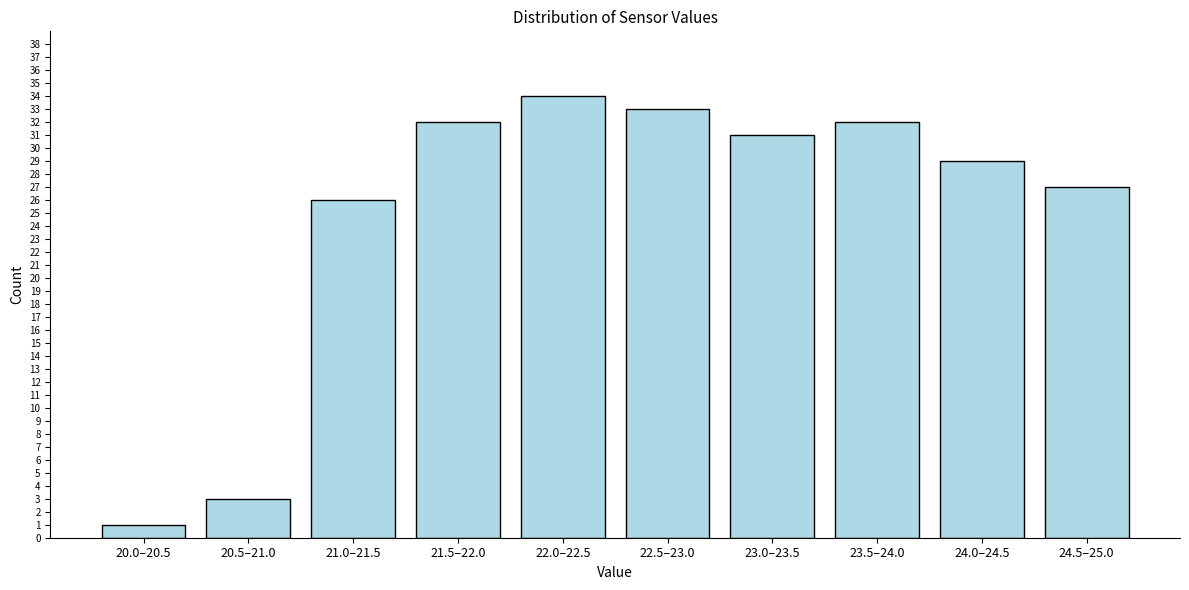

Reading right to left, what are all the values shown in this chart?

24.5–25.0=27	24.0–24.5=29	23.5–24.0=32	23.0–23.5=31	22.5–23.0=33	22.0–22.5=34	21.5–22.0=32	21.0–21.5=26	20.5–21.0=3	20.0–20.5=1